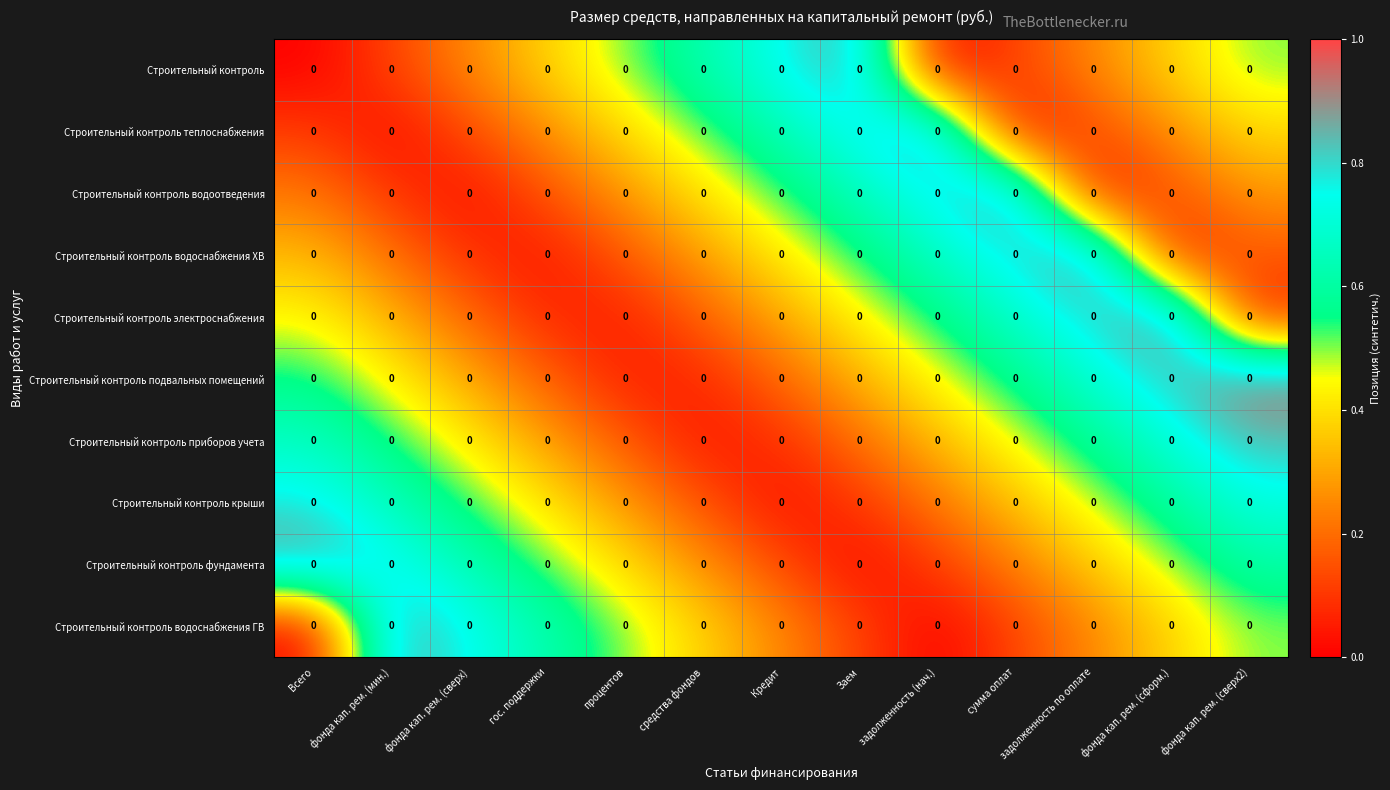

Is it true that Строительный контроль крыши equals 0.2 at задолженность по оплате?

False